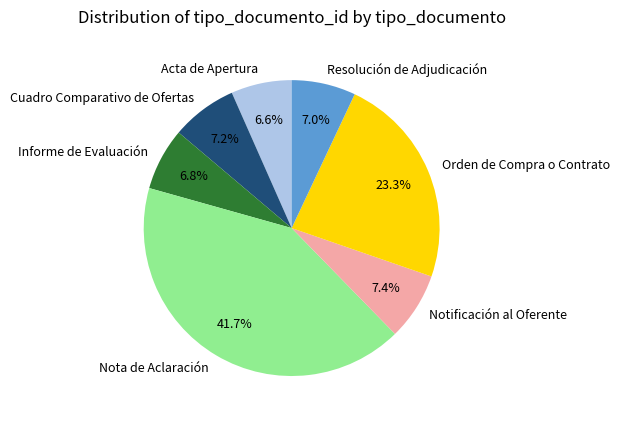

To the nearest percent, what is the difference between the largest and smallest slice percentages?

35%